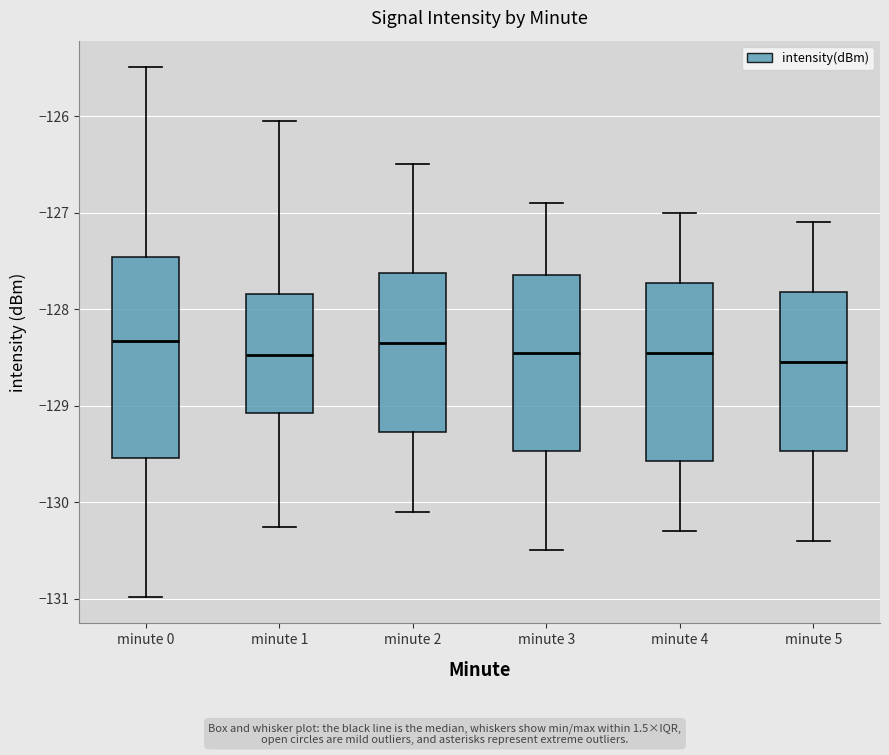

Reading left to right, read every box against the y-axis: the position of its median line, the range the box covers, and the ends of its whiskers. The values are not printed on the chart, so give them approximately, as read against the axis.

minute 0: median -128.3, box -129.5 to -127.5, whiskers -131.0 to -125.5
minute 1: median -128.5, box -129.1 to -127.8, whiskers -130.3 to -126.1
minute 2: median -128.3, box -129.3 to -127.6, whiskers -130.1 to -126.5
minute 3: median -128.4, box -129.5 to -127.6, whiskers -130.5 to -126.9
minute 4: median -128.4, box -129.6 to -127.7, whiskers -130.3 to -127.0
minute 5: median -128.5, box -129.5 to -127.8, whiskers -130.4 to -127.1